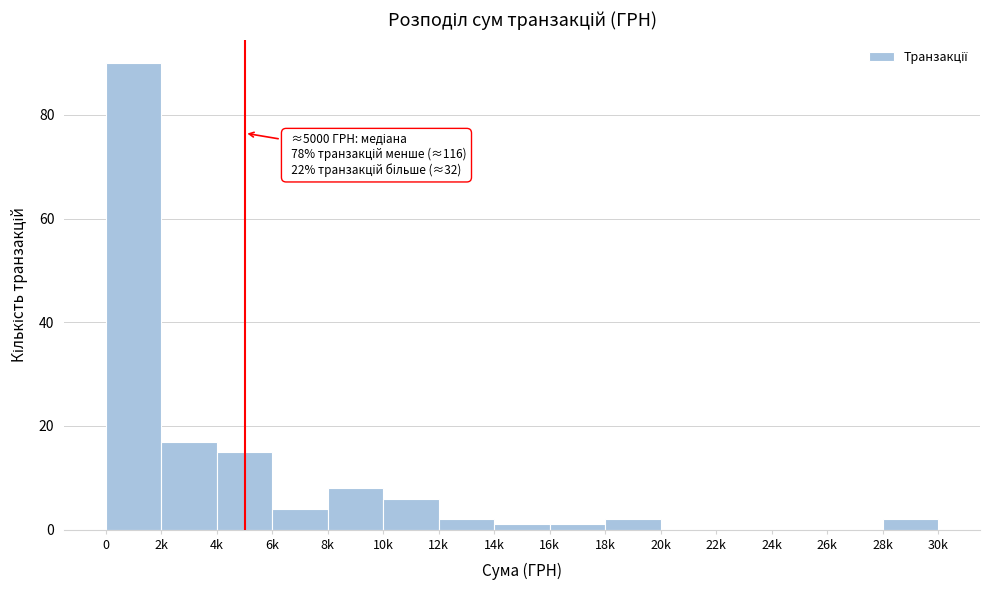

Reading left to right, list all the values displayed in this chart.

0=90	2k=17	4k=15	6k=4	8k=8	10k=6	12k=2	14k=1	16k=1	18k=2	20k=0	22k=0	24k=0	26k=0	28k=2